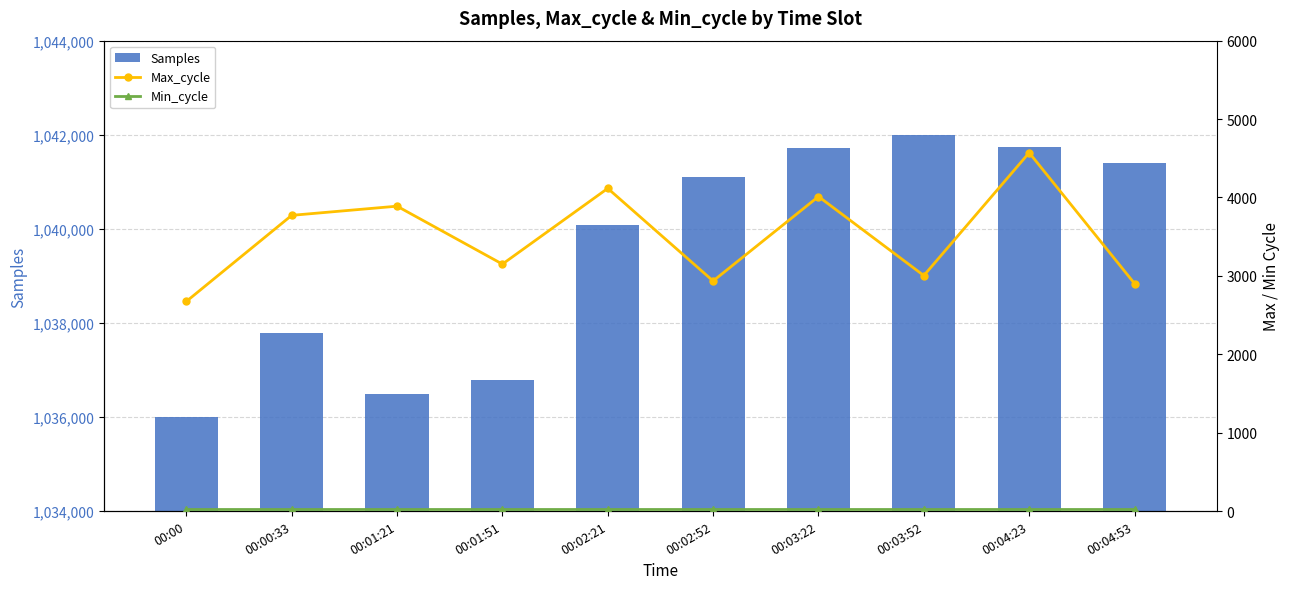

Between 00:03:22 and 00:00, which is larger?

00:03:22